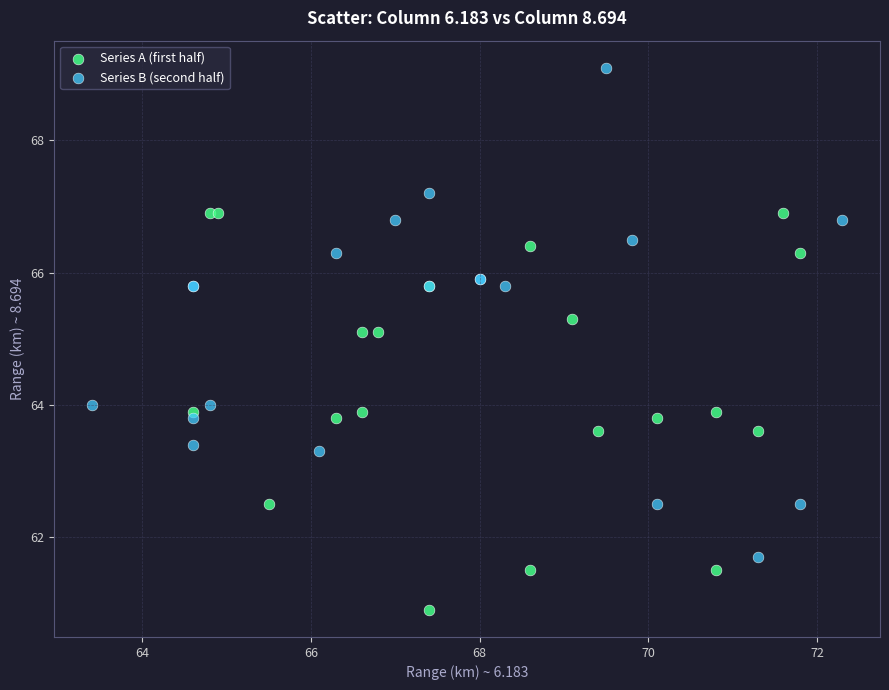

Which series reaches the maximum Y coordinate?

Series B (second half)